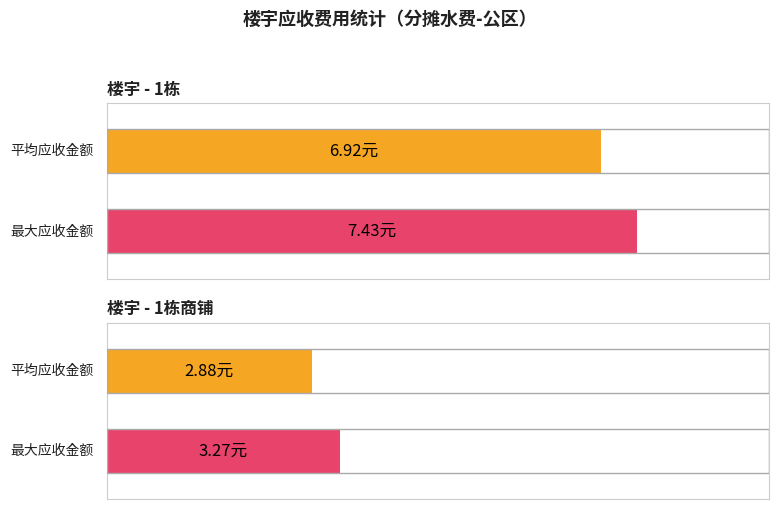

At which category does the chart reach its minimum across all series?

1栋商铺